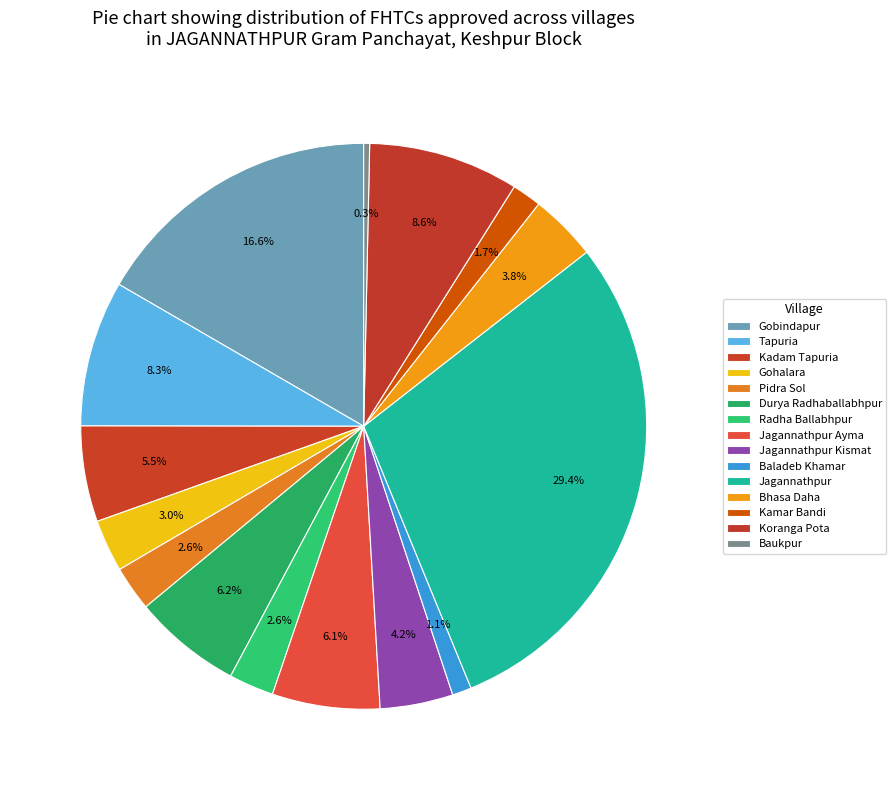

Rank the categories by value from highest to lowest.

Jagannathpur, Gobindapur, Koranga Pota, Tapuria, Durya Radhaballabhpur, Jagannathpur Ayma, Kadam Tapuria, Jagannathpur Kismat, Bhasa Daha, Gohalara, Pidra Sol, Radha Ballabhpur, Kamar Bandi, Baladeb Khamar, Baukpur